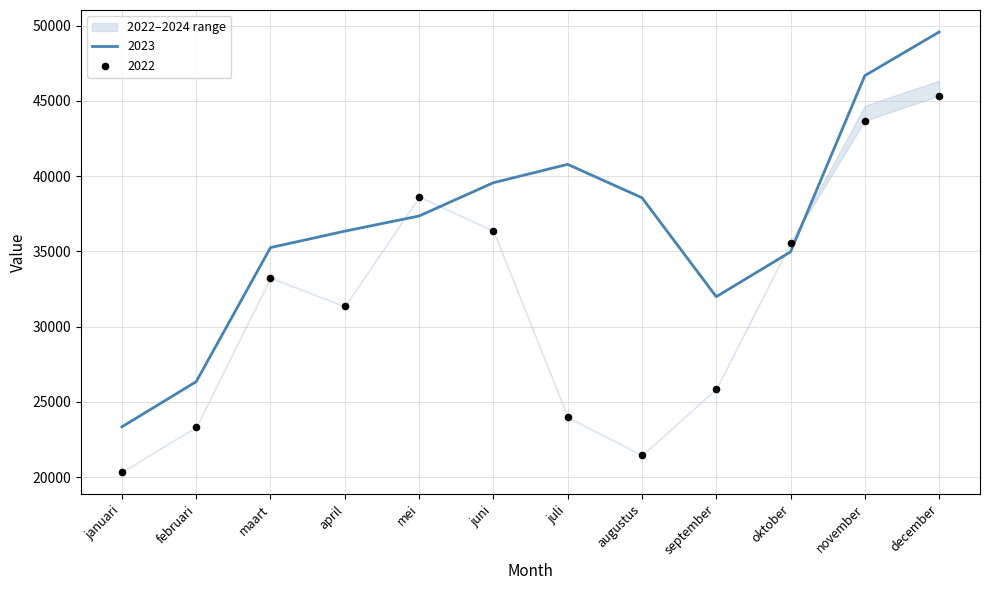

At how many categories does at least one series exceed 24903?

11